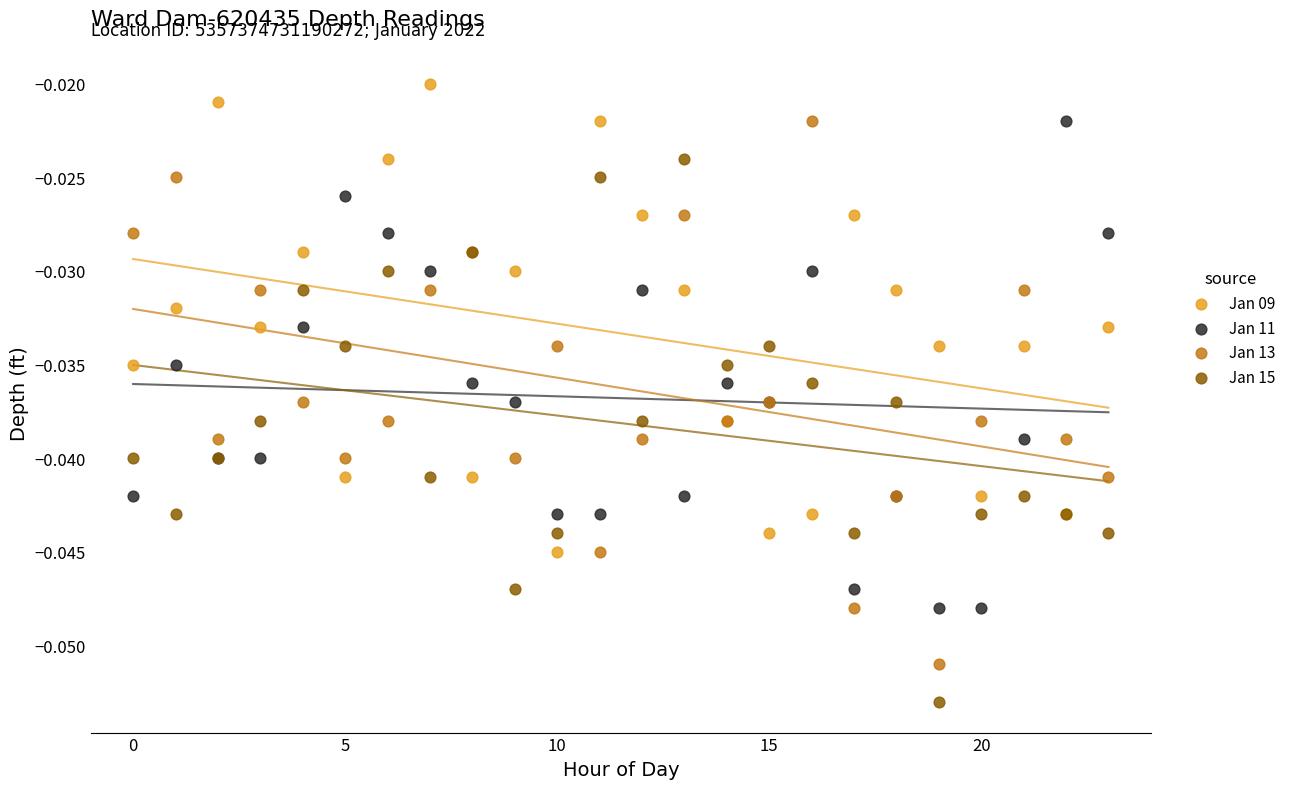

What are all the series names shown in the legend?

Jan 09, Jan 11, Jan 13, Jan 15